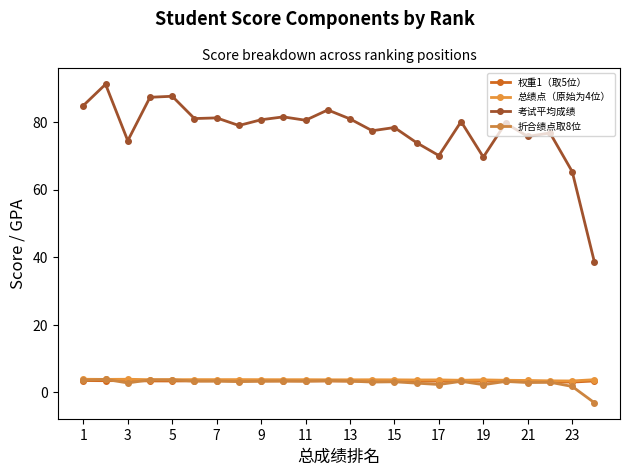

What are all the series names shown in the legend?

权重1（取5位）, 总绩点（原始为4位）, 考试平均成绩, 折合绩点取8位